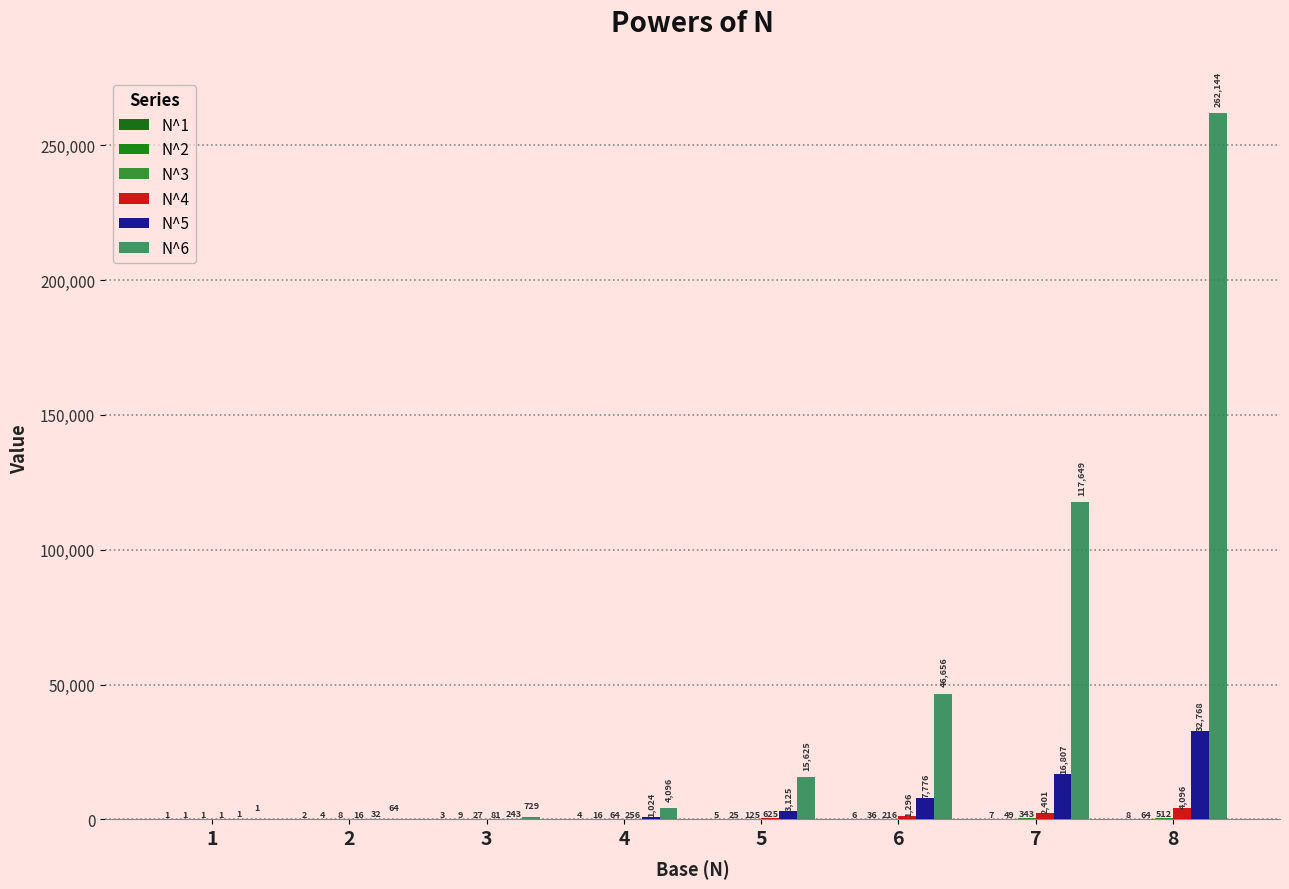

How many groups of bars are there?

8